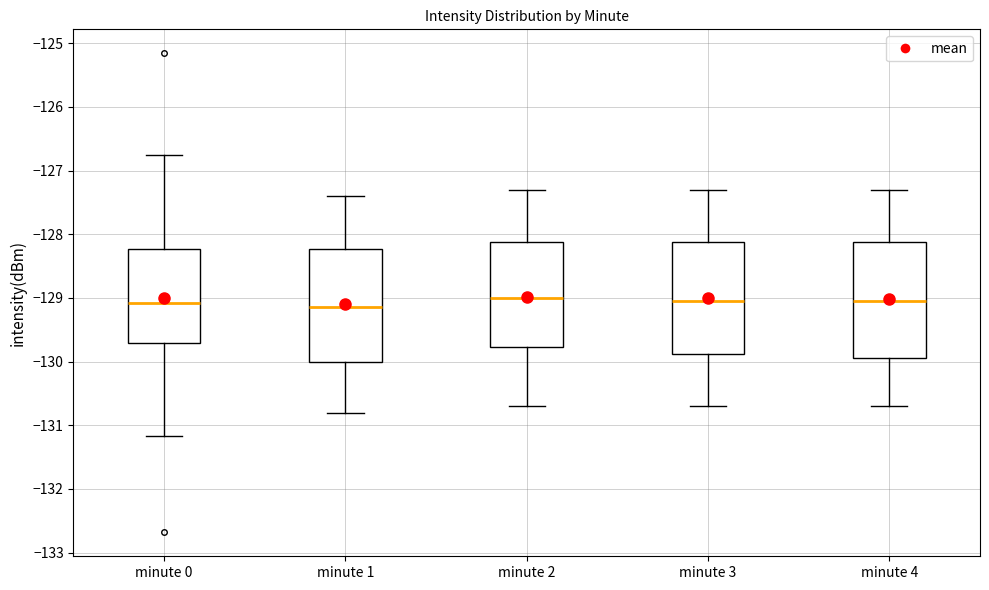

Reading left to right, transcribe this box plot: for each box, give where its median line is, the range the box spans, and where its two whiskers end, as read against the y-axis. The values are not printed on the chart, so give them approximately, as read against the axis.

minute 0: median -129.1, box -129.7 to -128.2, whiskers -131.2 to -126.7
minute 1: median -129.1, box -130.0 to -128.2, whiskers -130.8 to -127.4
minute 2: median -129.0, box -129.8 to -128.1, whiskers -130.7 to -127.3
minute 3: median -129.0, box -129.9 to -128.1, whiskers -130.7 to -127.3
minute 4: median -129.0, box -129.9 to -128.1, whiskers -130.7 to -127.3